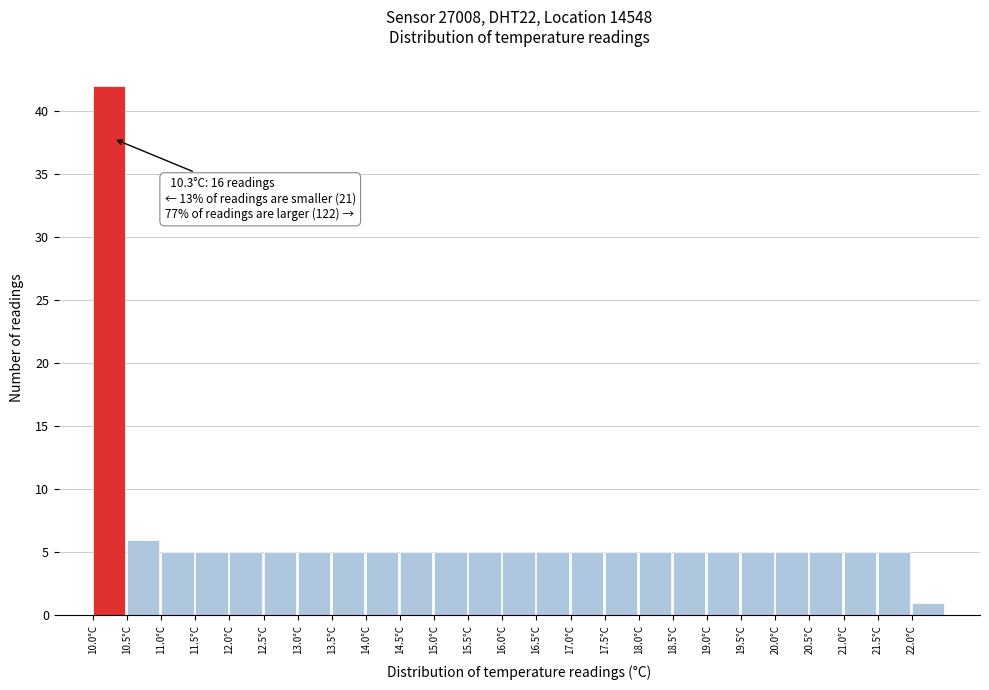

Over which range of the x-axis is the bar tallest?

10.0 to 10.5